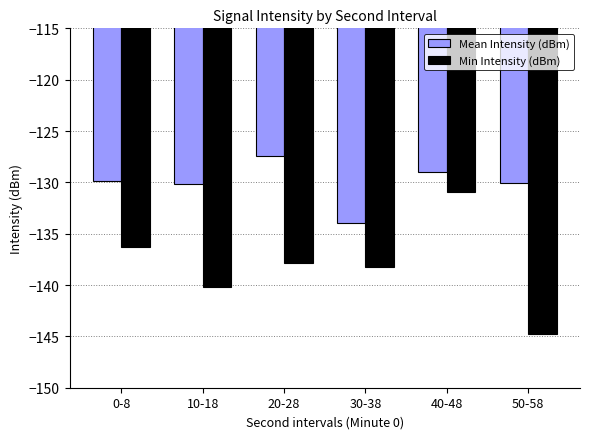

Rank the series at 40-48 from lowest to highest value.

Min Intensity (dBm), Mean Intensity (dBm)